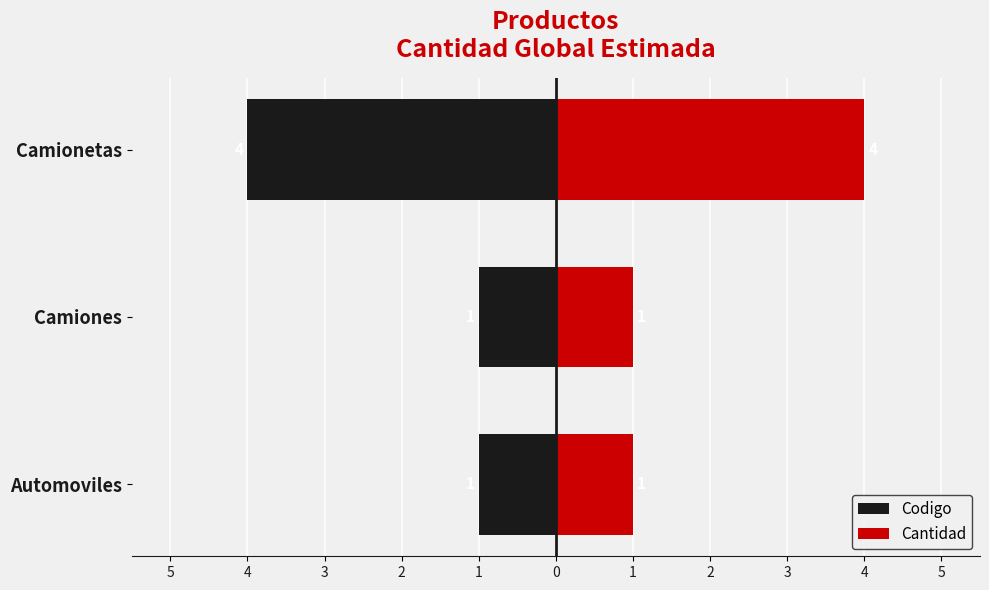

Rank the series by their average value, from lowest to highest.

Codigo, Cantidad